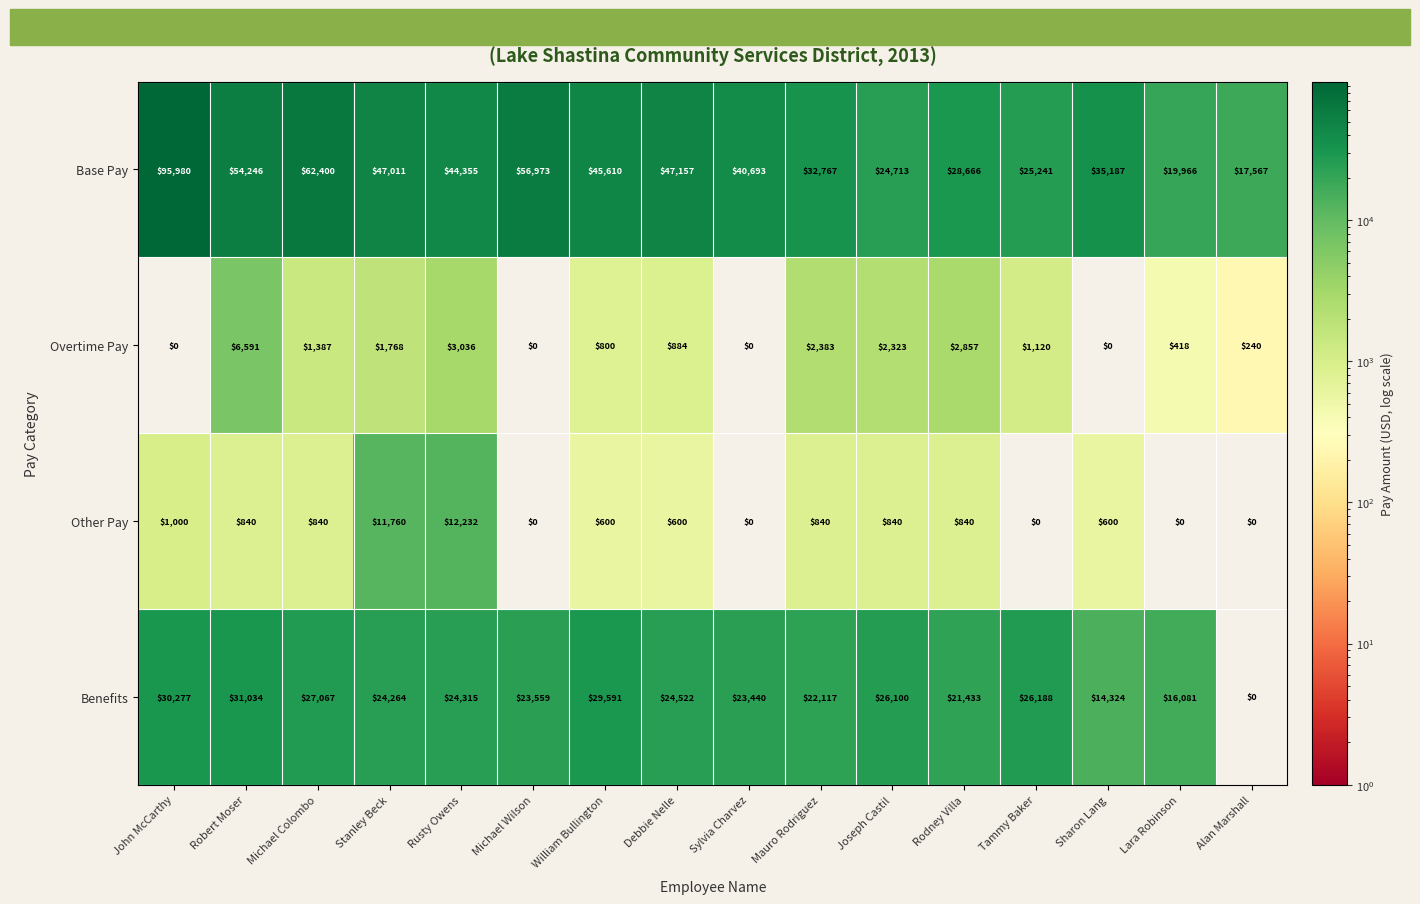

Which series has the largest total across all categories?

Base Pay